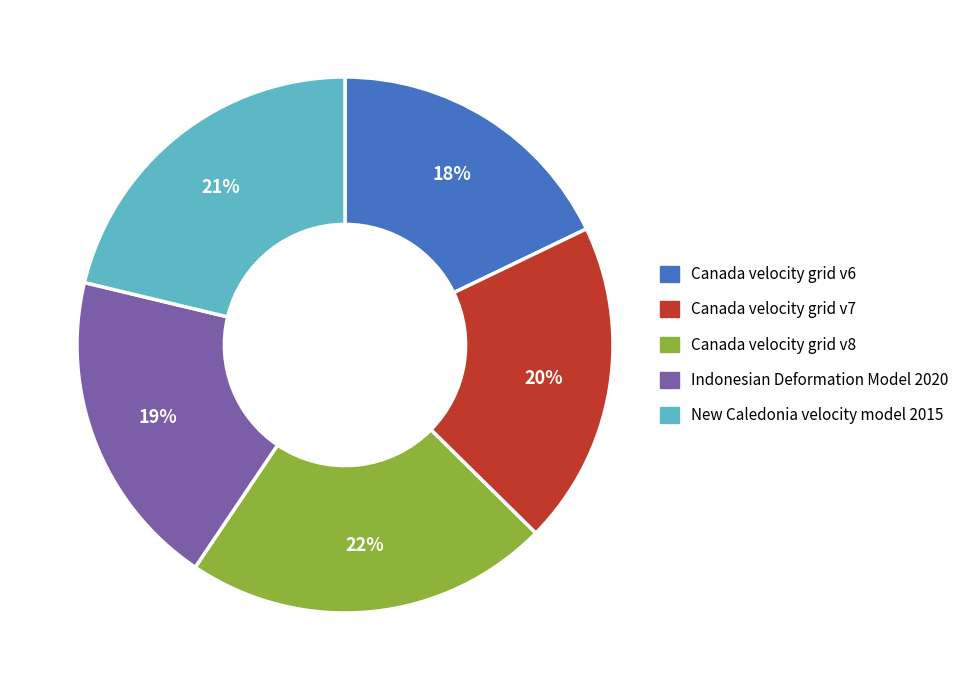

To the nearest percent, what is the difference between the Canada velocity grid v6 and Canada velocity grid v7 slice percentages?

2%